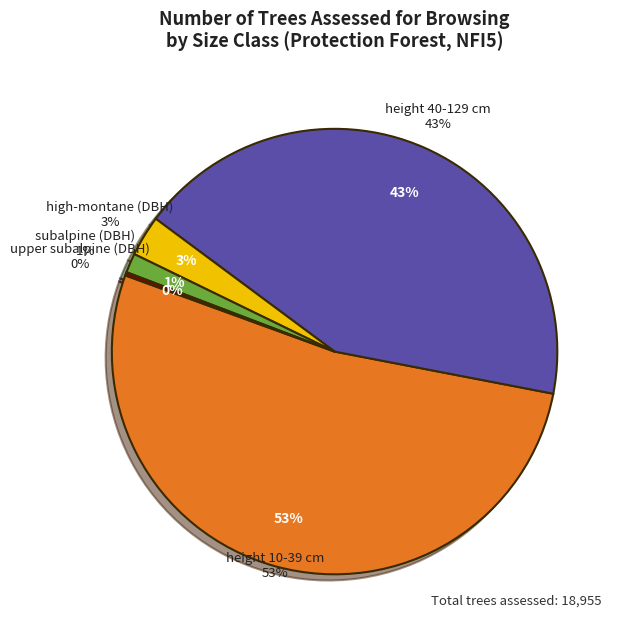

Which slice is the largest?

height 10-39 cm